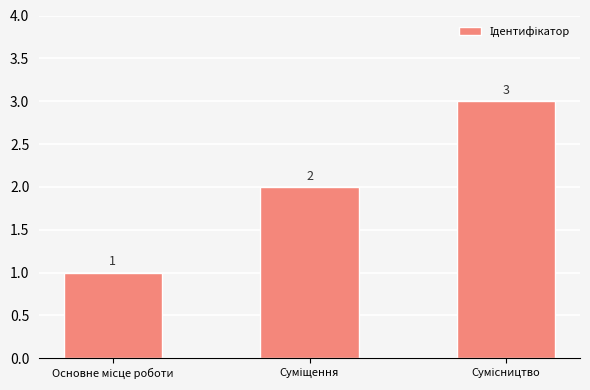

What is the greatest value displayed?

3